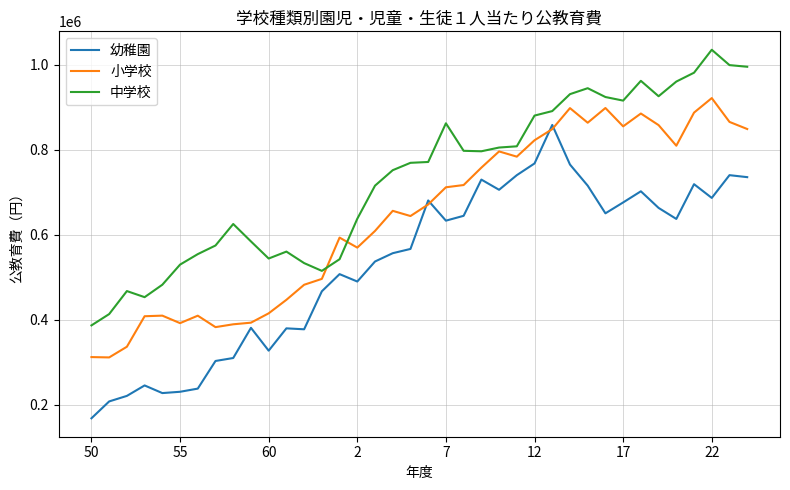

Rank the series by their average value, from highest to lowest.

中学校, 小学校, 幼稚園